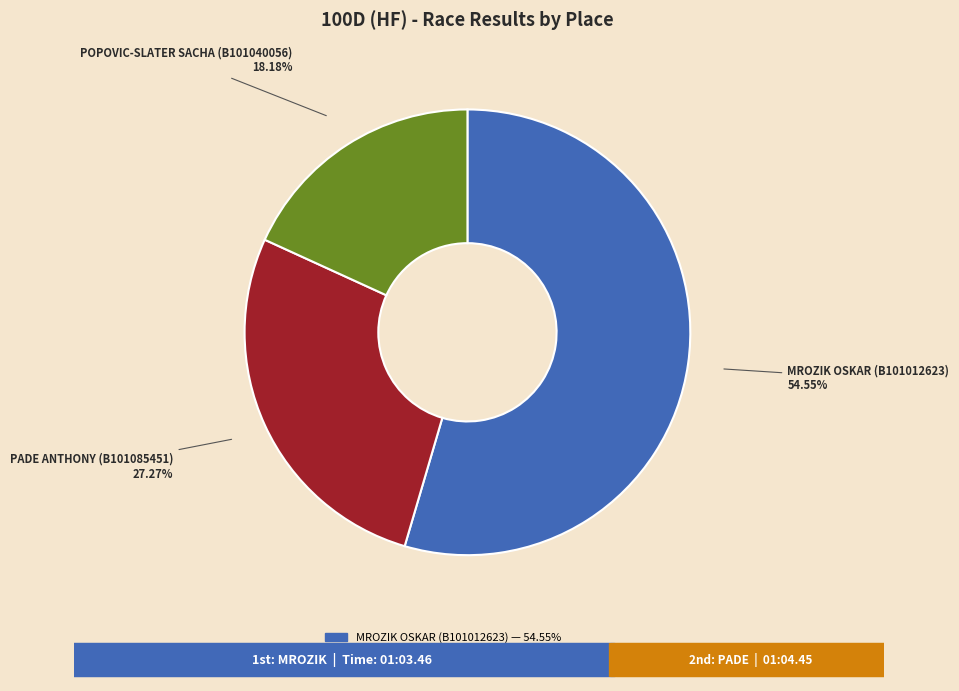

The POPOVIC-SLATER SACHA (B101040056) slice represents 40% of the pie. True or false?

False